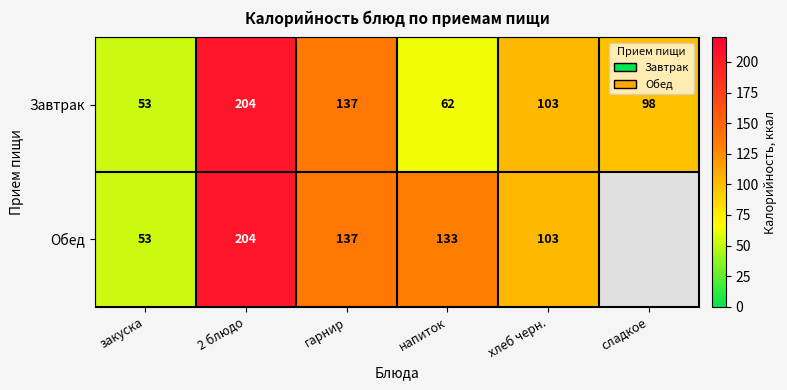

The value of Обед at хлеб черн. is 103. True or false?

True